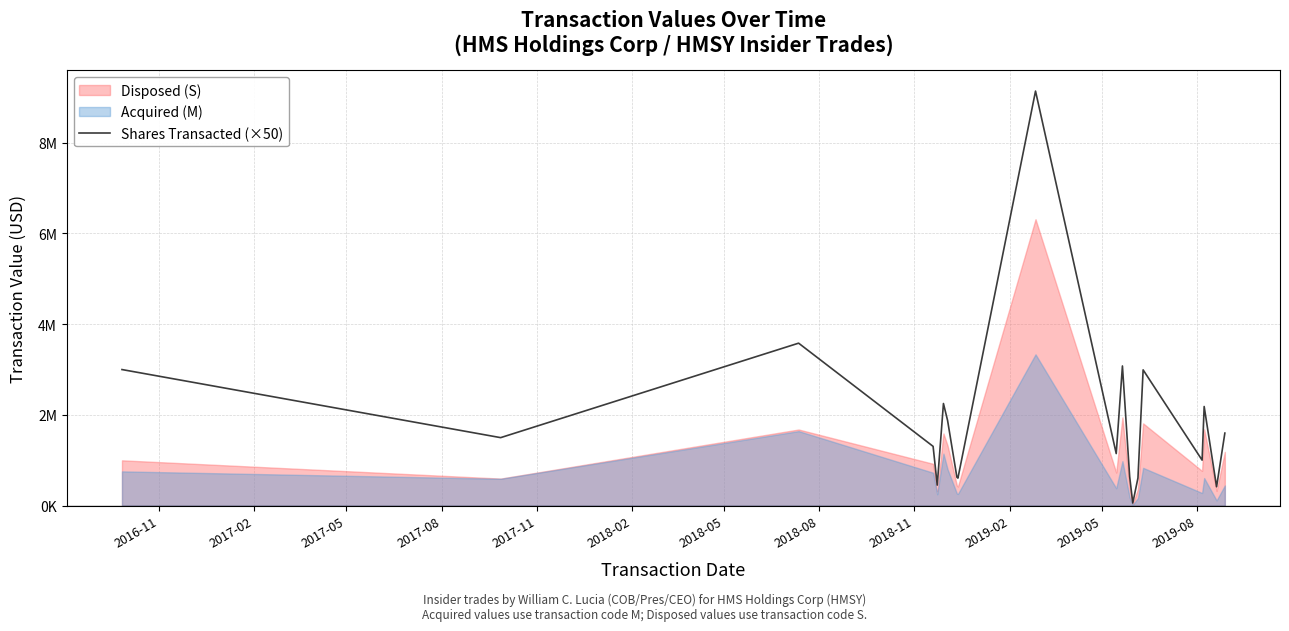

The value at 2017-02 is 2312001. True or false?

False